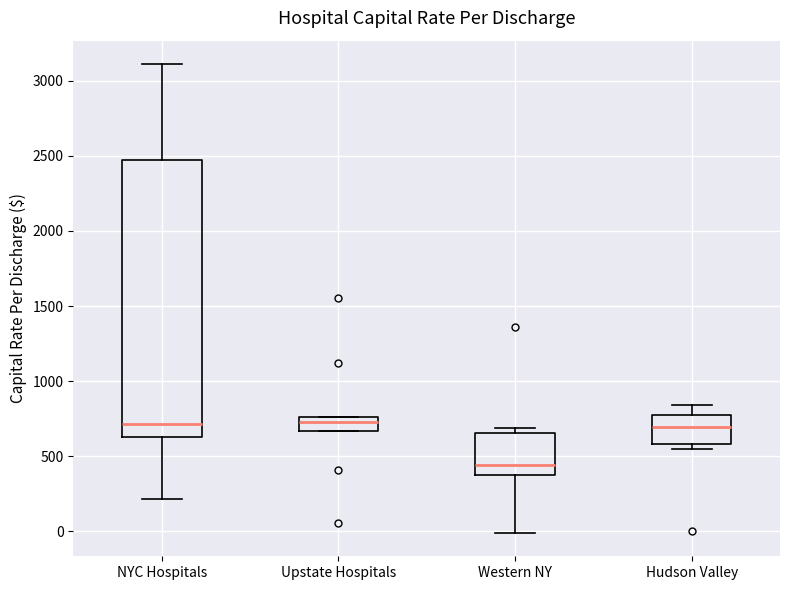

Reading left to right, read every box against the y-axis: the position of its median line, the range the box covers, and the ends of its whiskers. The values are not printed on the chart, so give them approximately, as read against the axis.

NYC Hospitals: median 700, box 650 to 2450, whiskers 200 to 3100
Upstate Hospitals: median 700, box 650 to 750, whiskers 650 to 750
Western NY: median 450, box 400 to 650, whiskers 0 to 700
Hudson Valley: median 700, box 600 to 750, whiskers 550 to 850